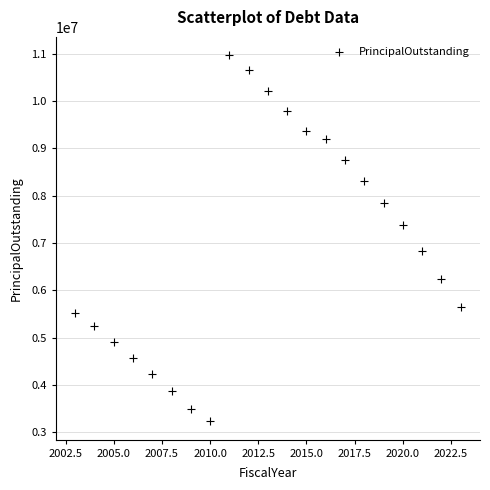

What is the range of Y values (max minus min)?

7730000